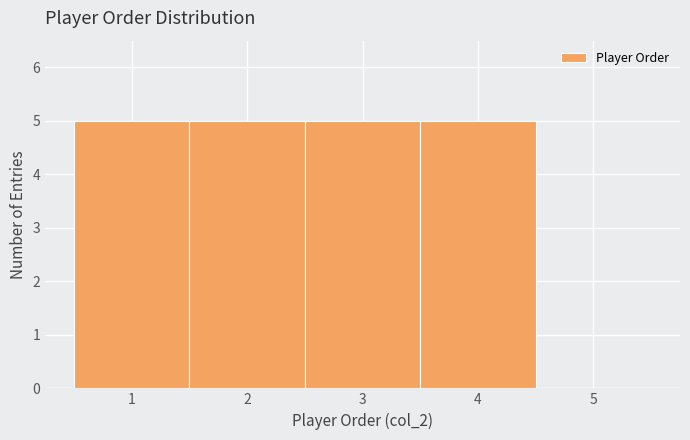

Reading left to right, transcribe this chart: for each bar, give the range it covers on the x-axis and its height. The values are not printed on the chart, so give them approximately, as read against the axis.

0.5 to 1.5: 5
1.5 to 2.5: 5
2.5 to 3.5: 5
3.5 to 4.5: 5
4.5 to 5.5: 0